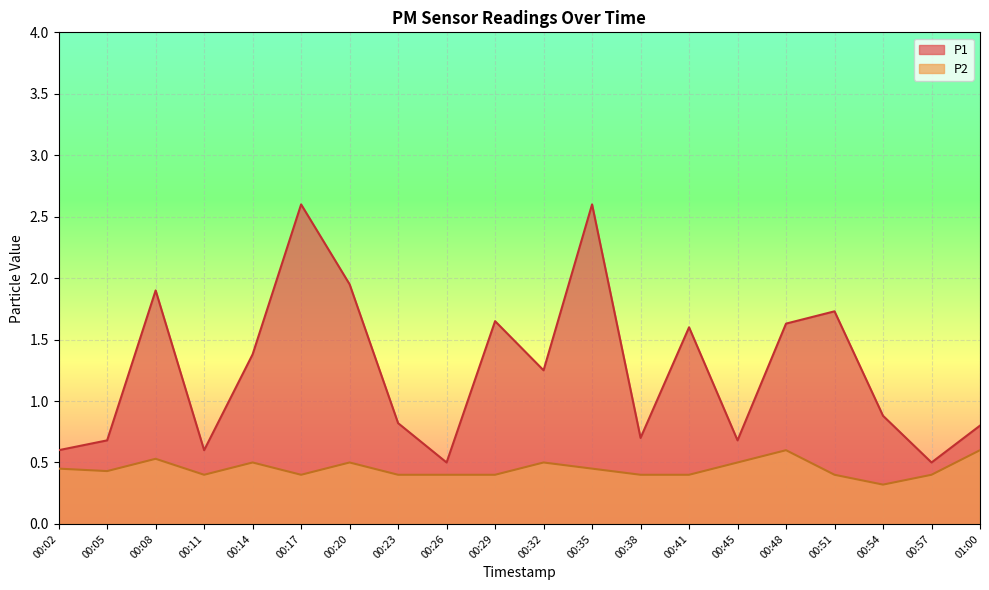

True or false: P2 has more than 0 interior local peaks.

True